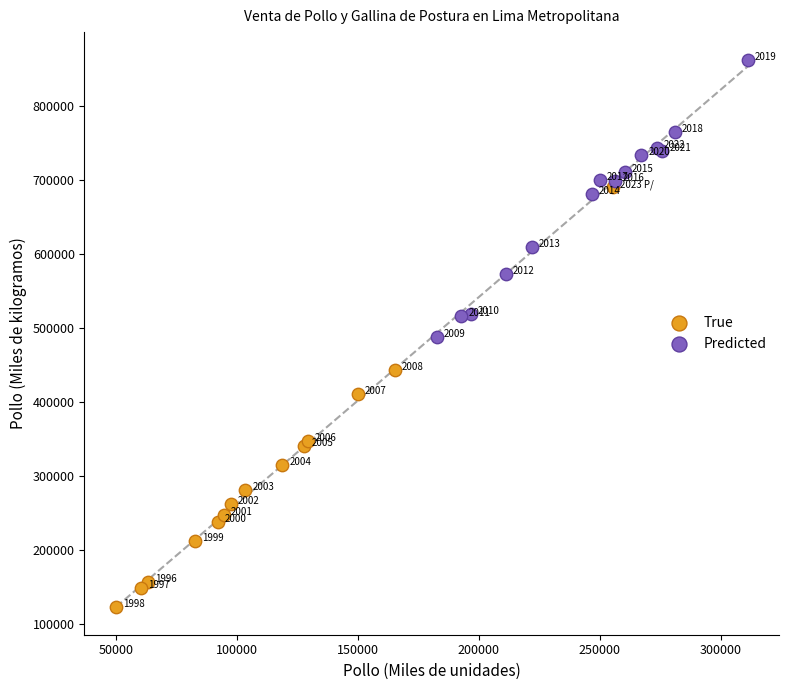

Which series contains the lowest Y value?

True